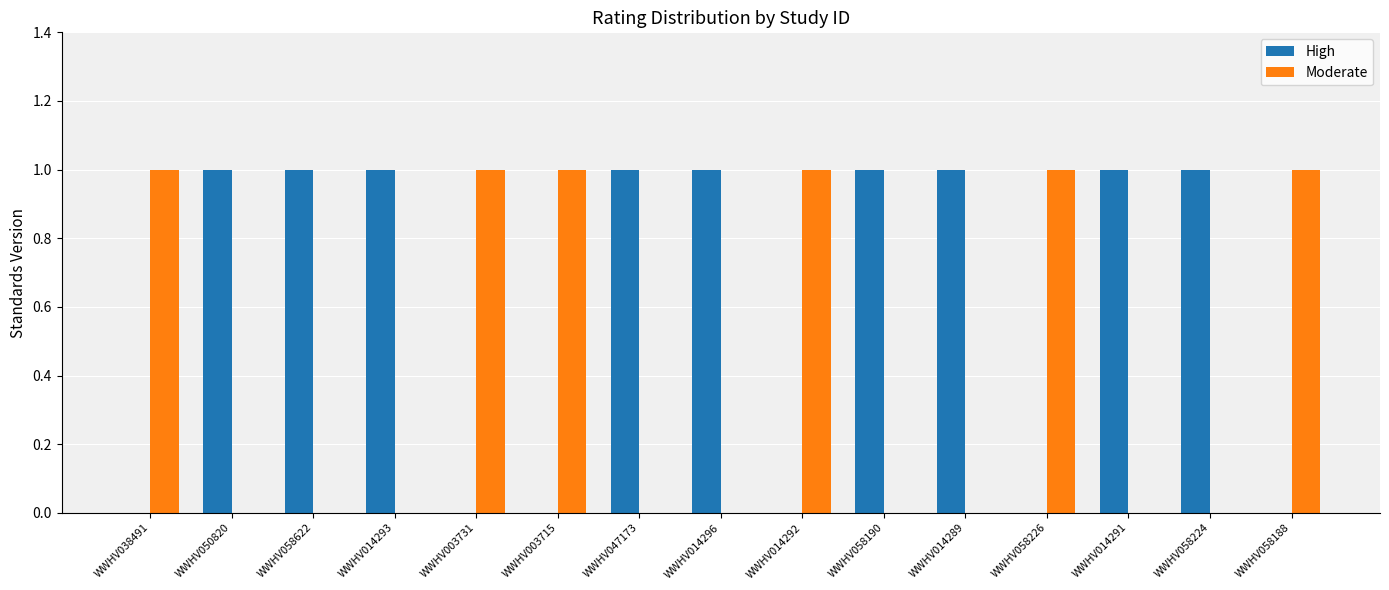

The High series shows 1 at WWHV014289. True or false?

True